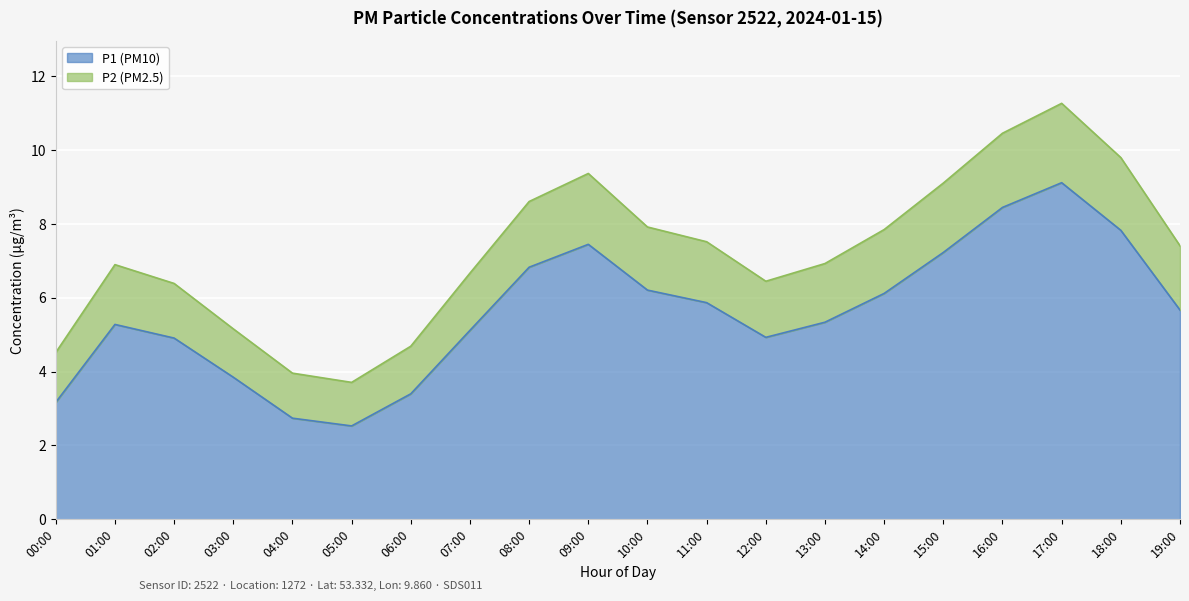

At 09:00, list the series in order from largest to smallest.

P2, P1